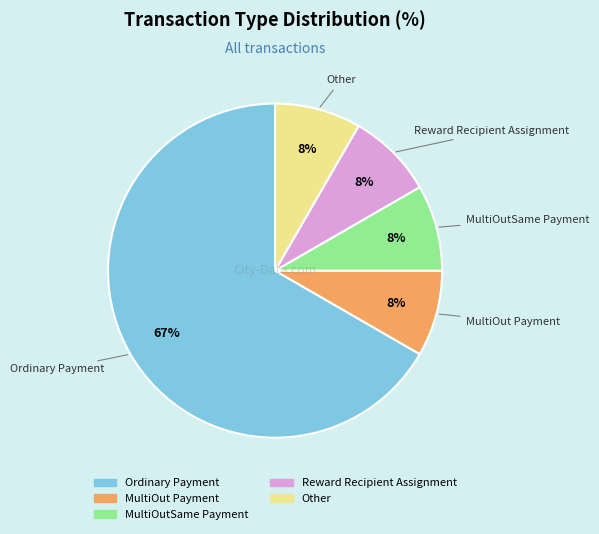

To the nearest percent, what portion does MultiOutSame Payment represent?

8%